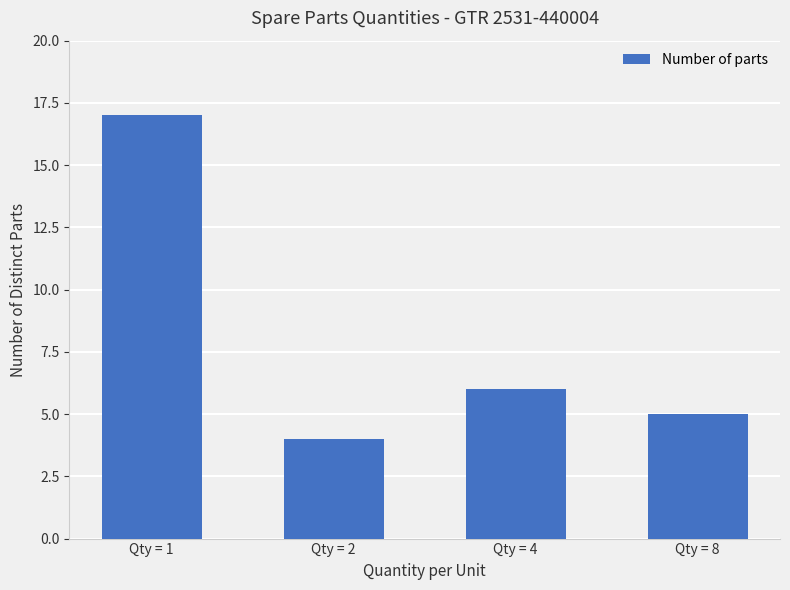

Where does the data first go above 6?

Qty = 1